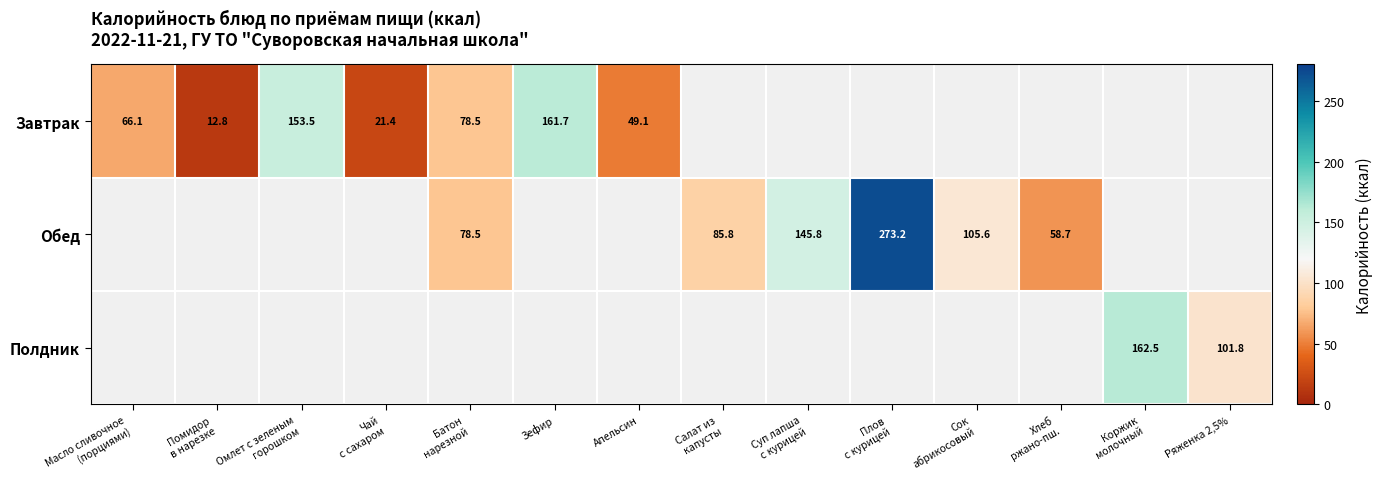

List the labels in order of Обед value, smallest first.

Масло сливочное (порциями), Помидор в нарезке, Омлет с зеленым горошком, Чай с сахаром, Зефир, Апельсин, Коржик молочный, Ряженка 2,5%, Хлеб ржано-пш., Батон нарезной, Салат из капусты, Сок абрикосовый, Суп лапша с курицей, Плов с курицей